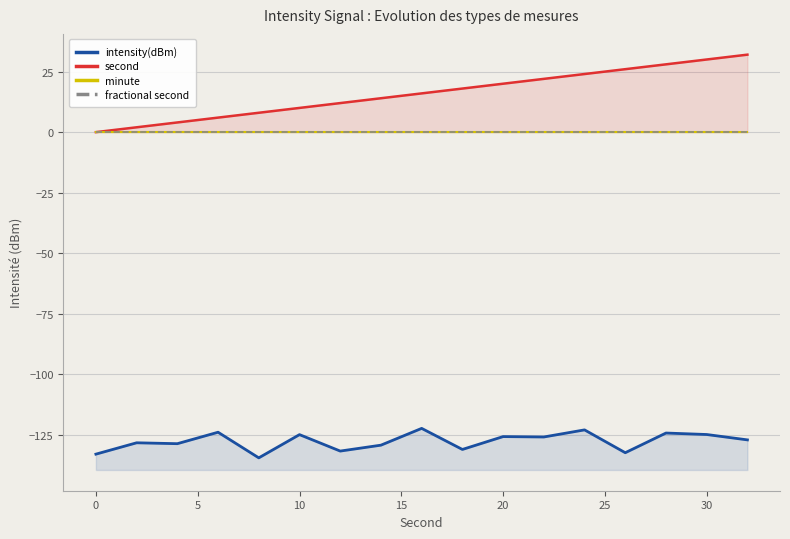

Which series has the widest spread of values?

second